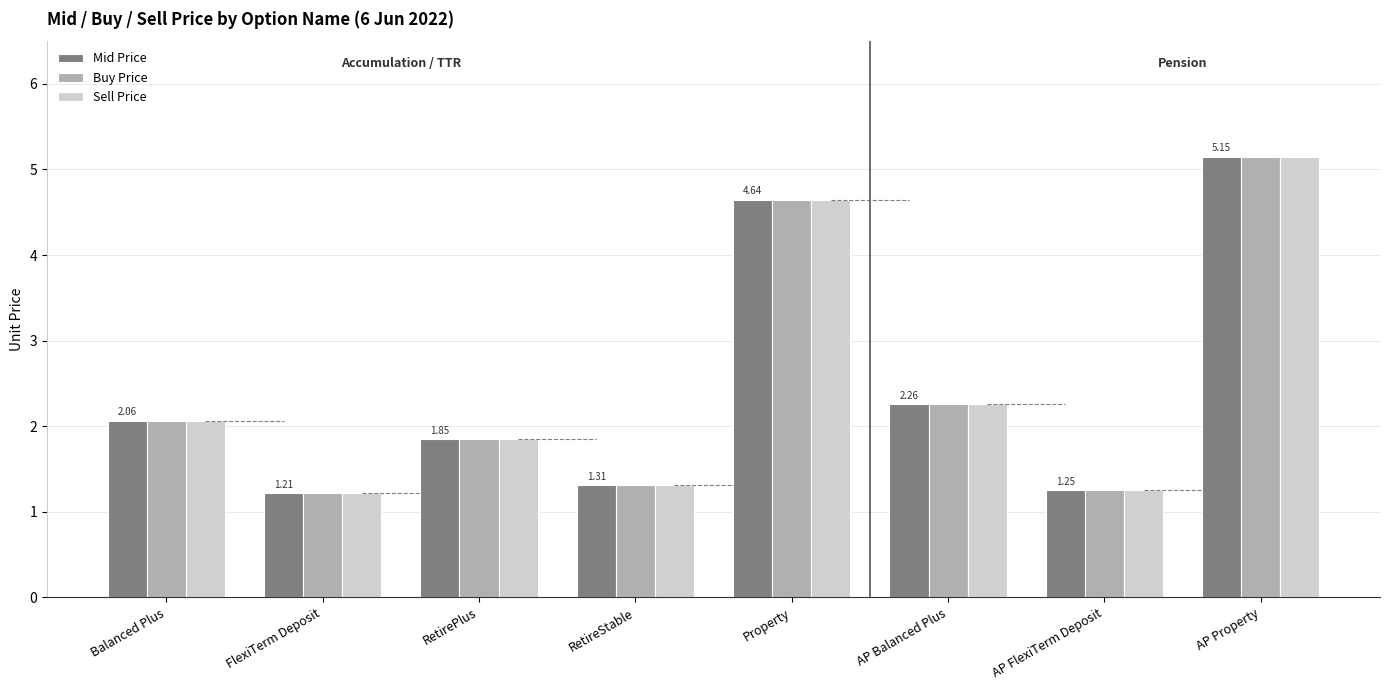

How many distinct data groups are displayed?

3